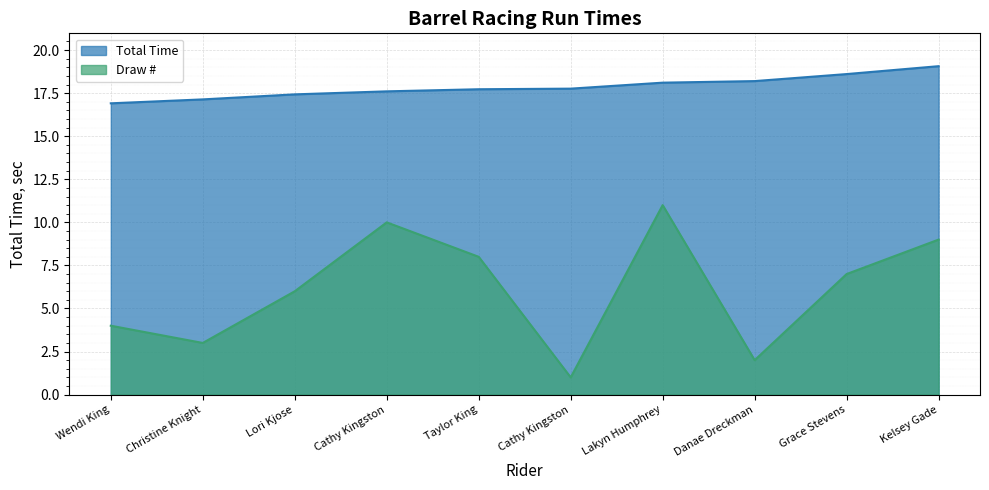

True or false: Total Time and Draw # intersect in this chart.

False